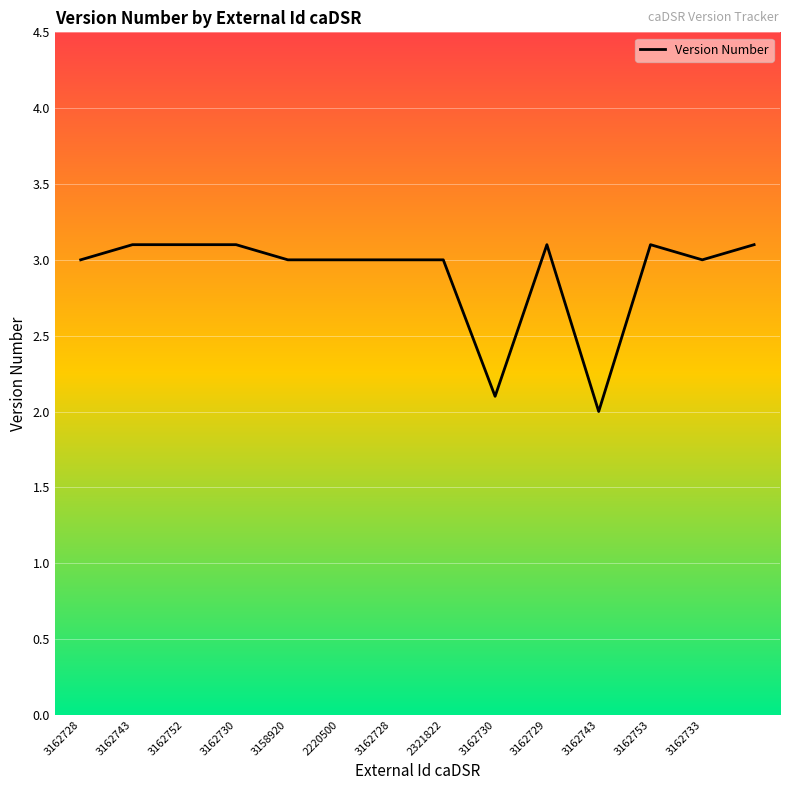

What is the greatest value displayed?

3.1